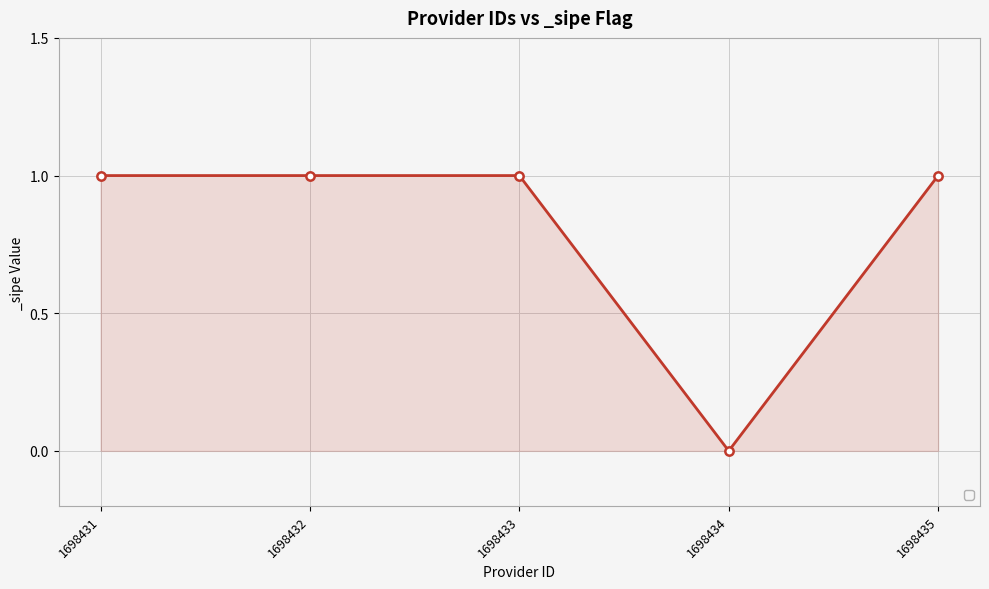

How many lines are shown in the chart?

1